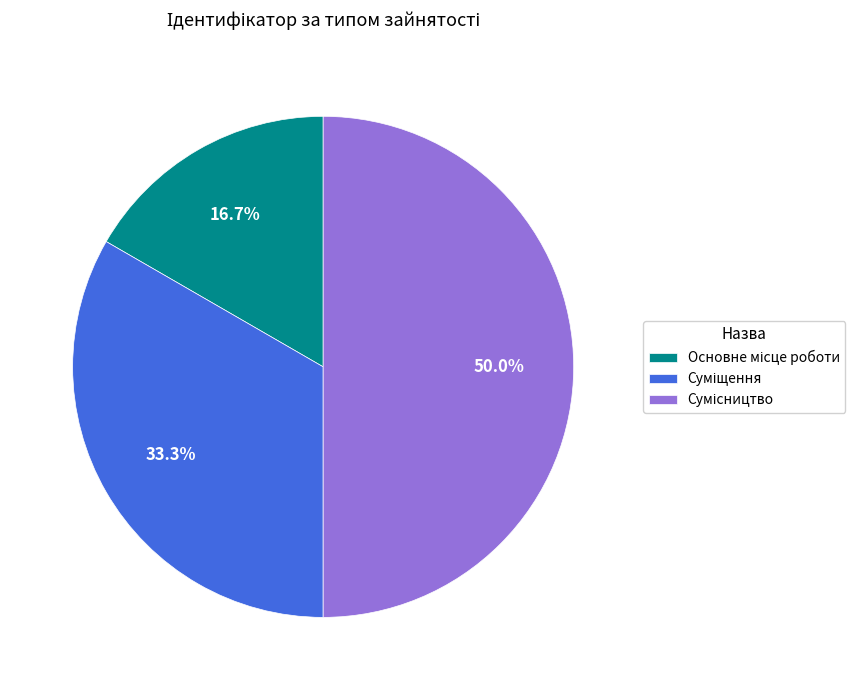

To the nearest percent, what is the combined percentage of Суміщення and Сумісництво?

83%